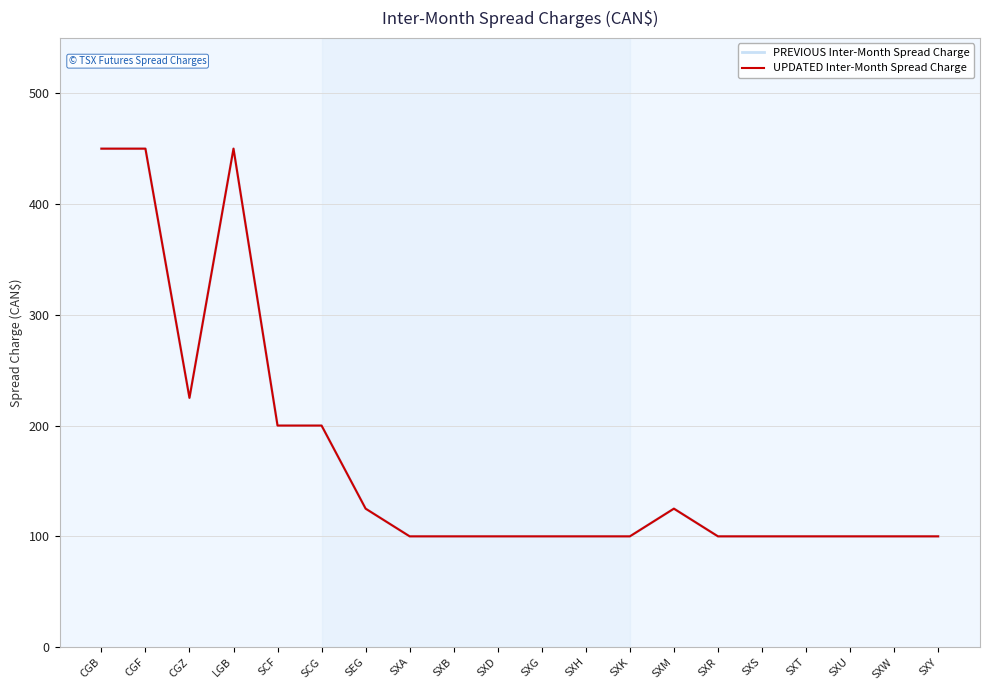

What is the total value across all series at CGZ?

450